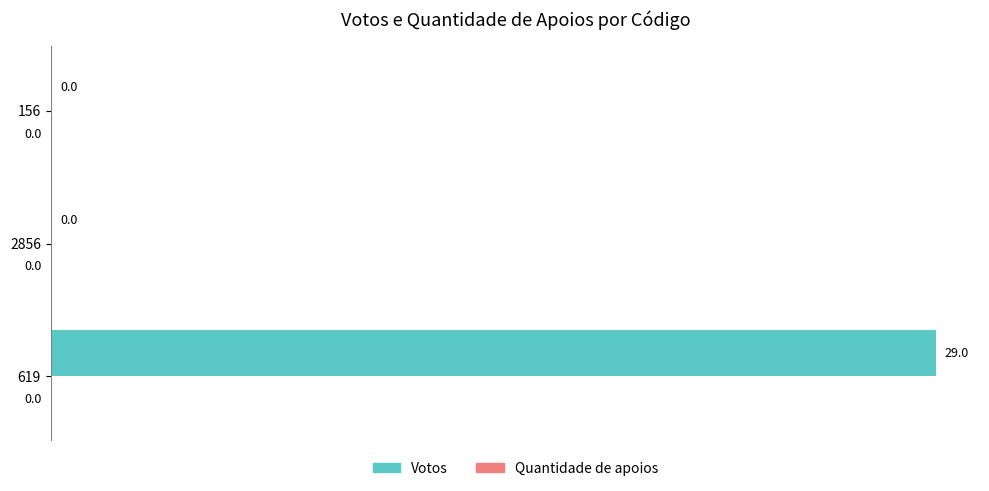

The value at 619 is 29. True or false?

True